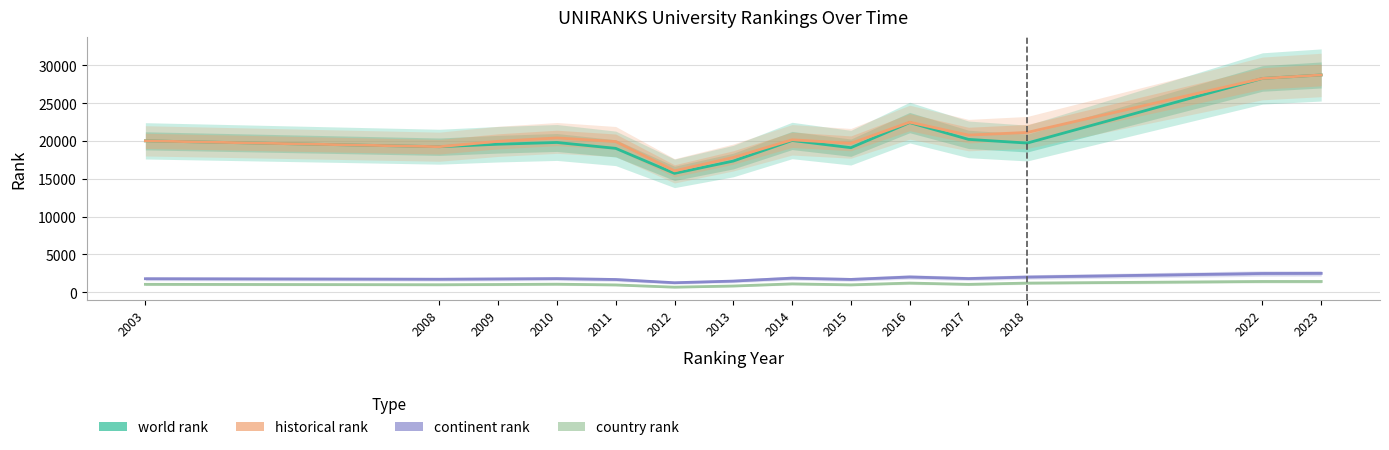

What is the value of the historical rank point at the 2nd from the left?

19249.0